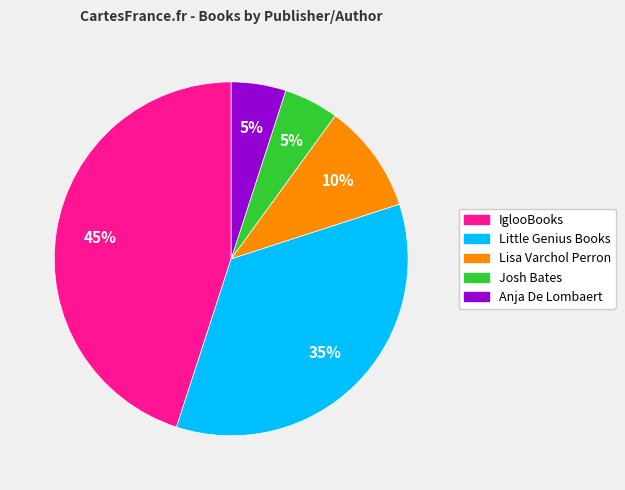

Approximately how many times larger is the value at Lisa Varchol Perron compared to Anja De Lombaert?

2.0